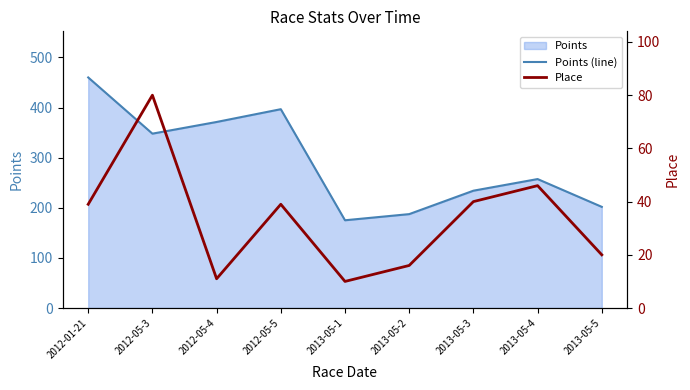

Reading right to left, what are all the values shown in this chart?

Points (line): 2013-05-5=201.8	2013-05-4=257.3	2013-05-3=234.1	2013-05-2=187.4	2013-05-1=175.1	2012-05-5=396.7	2012-05-4=371.2	2012-05-3=347.9	2012-01-21=460.0
Place: 2013-05-5=20.0	2013-05-4=46.0	2013-05-3=40.0	2013-05-2=16.0	2013-05-1=10.0	2012-05-5=39.0	2012-05-4=11.0	2012-05-3=80.0	2012-01-21=39.0